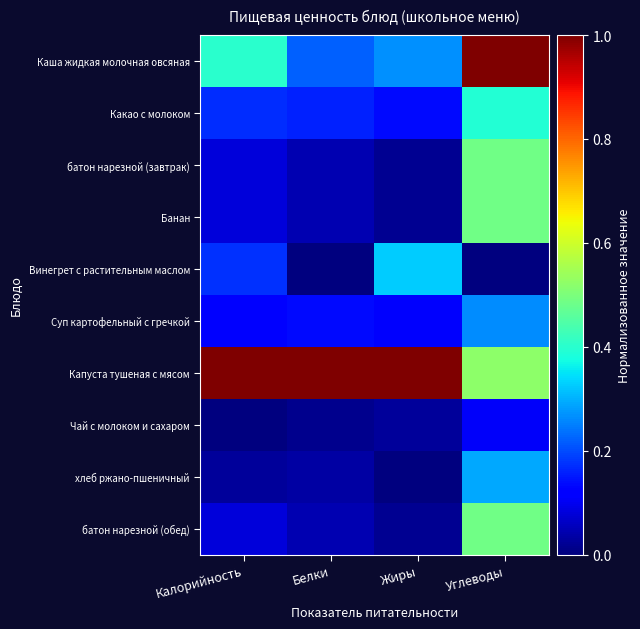

At which category is the sum across all series the highest?

Углеводы